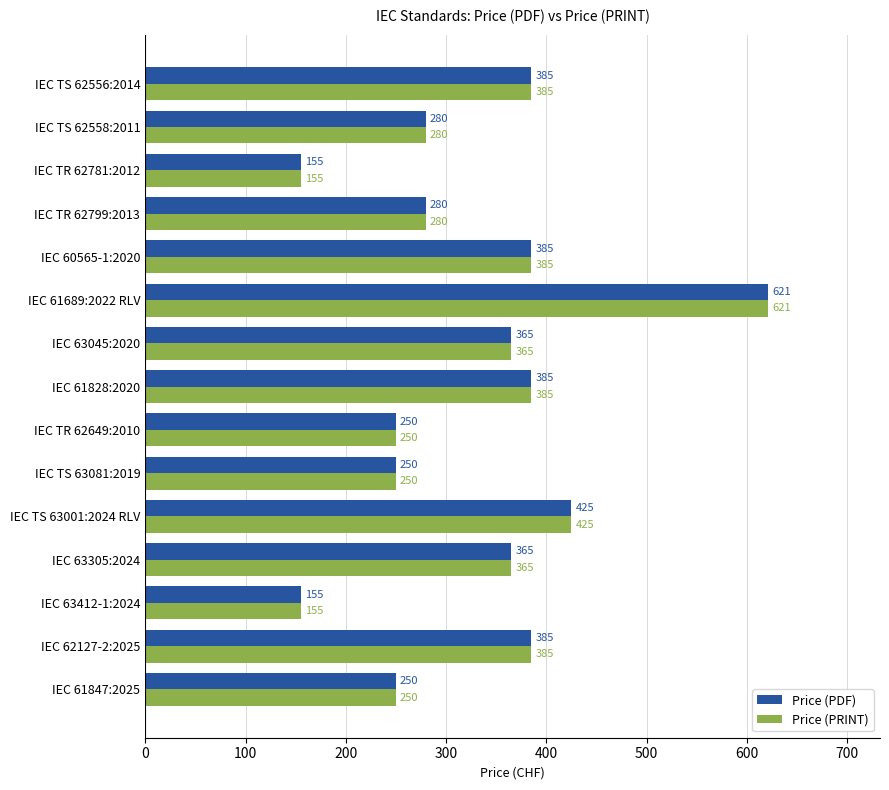

What is the total value across all series at IEC TR 62781:2012?

310